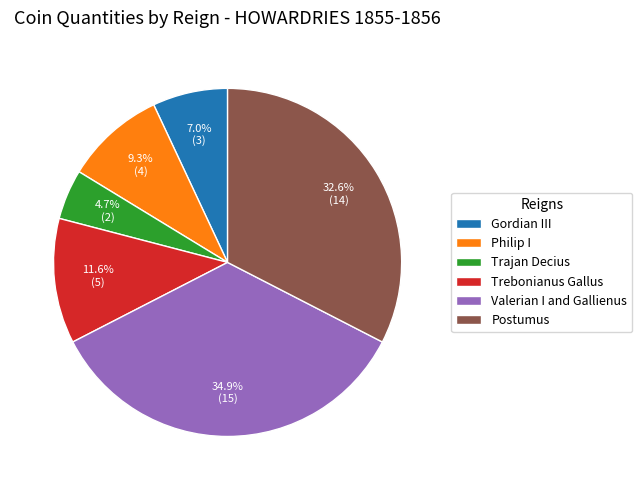

Approximately how many times larger is the value at Trajan Decius compared to Postumus?

0.1